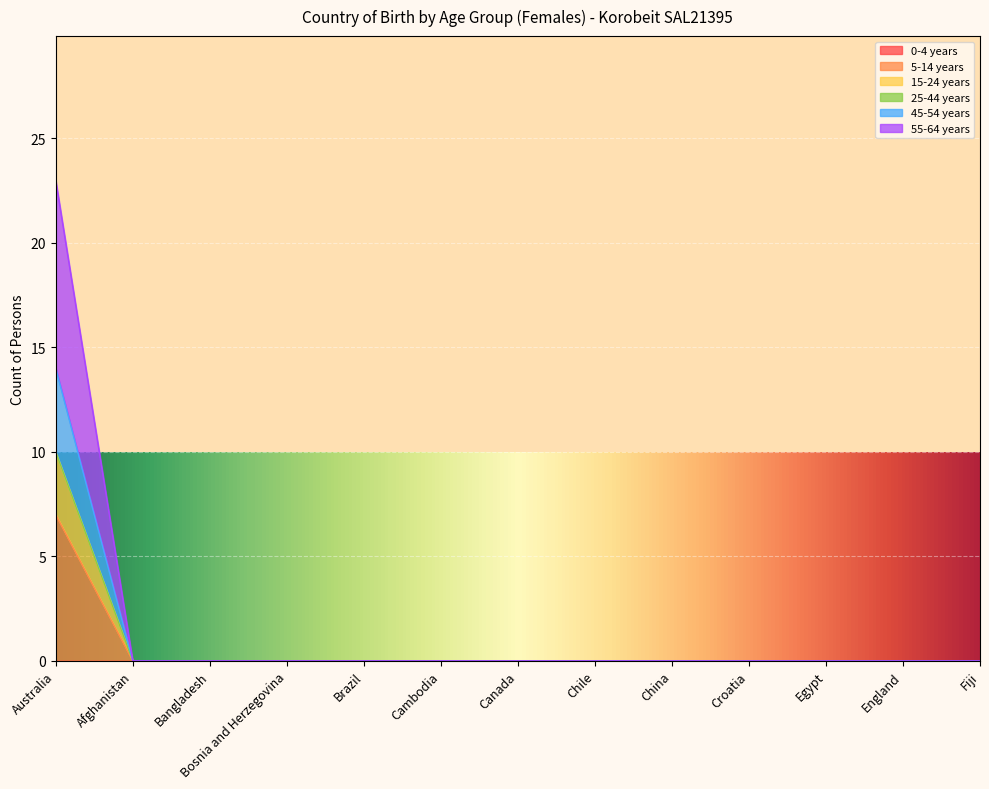

The value of 5-14 years at Egypt is 3. True or false?

False